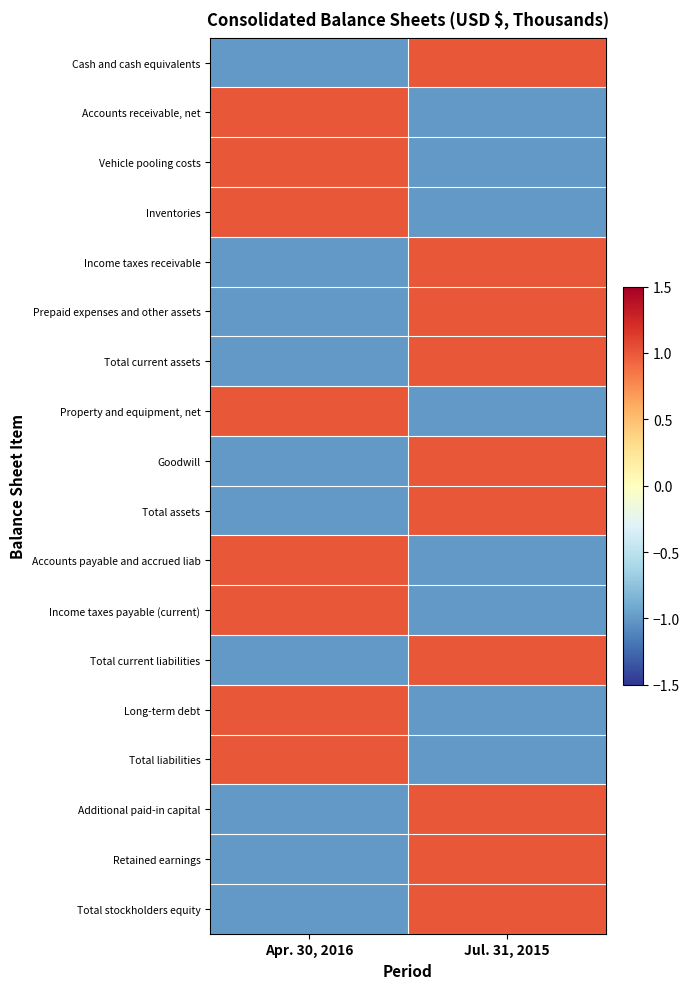

What is the maximum value shown in the chart?

1